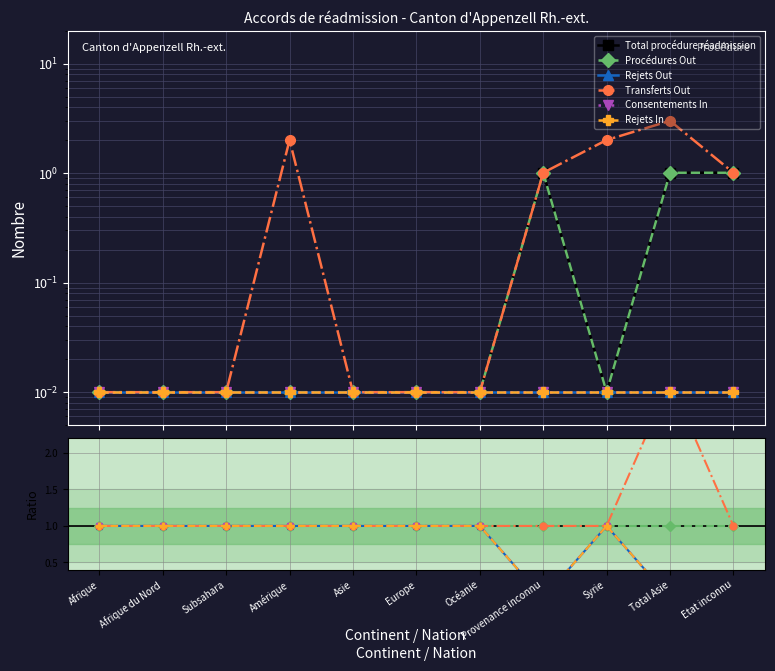

At which label does Transferts Out reach its minimum?

Afrique